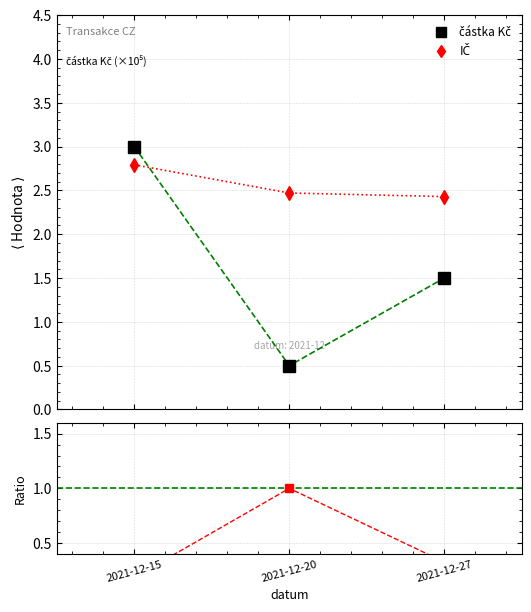

The IČ series shows 4.1 at 2021-12-20. True or false?

False